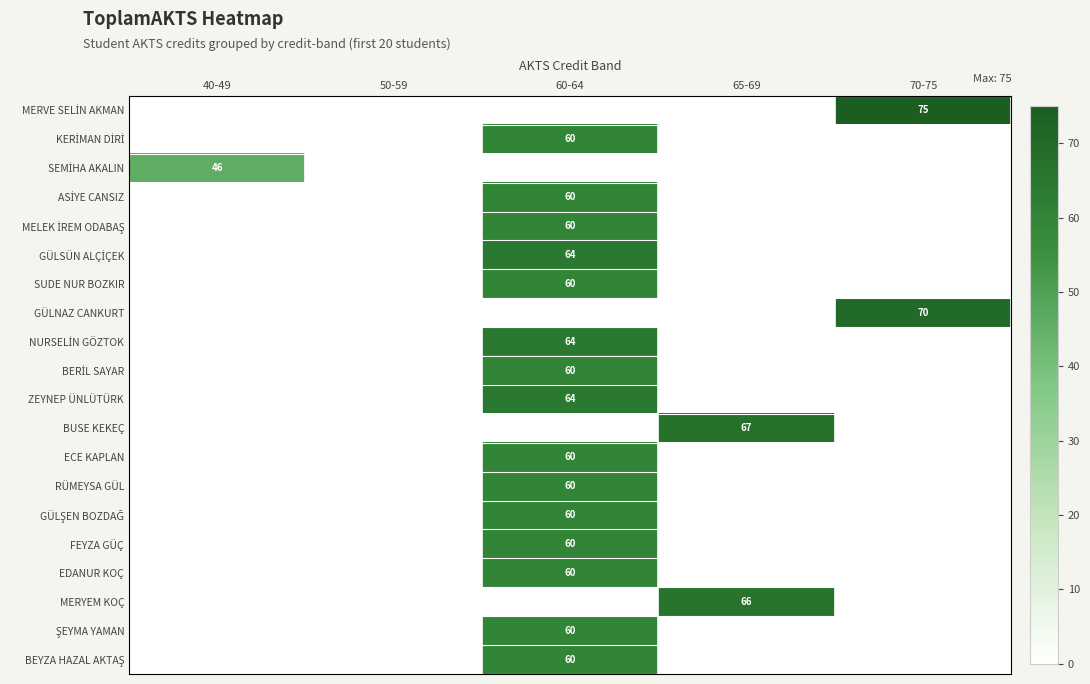

True or false: ZEYNEP ÜNLÜTÜRK has a value of 64 at 60-64.

True